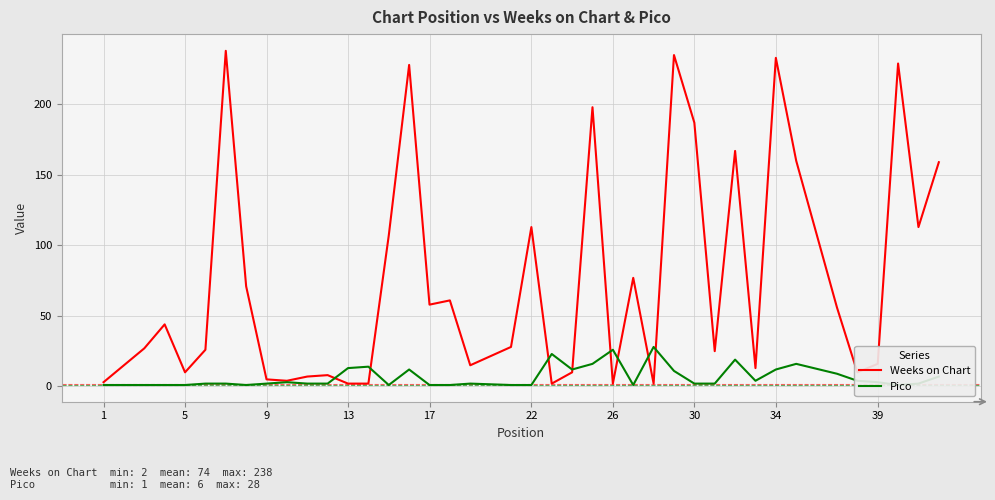

How many lines are shown in the chart?

2